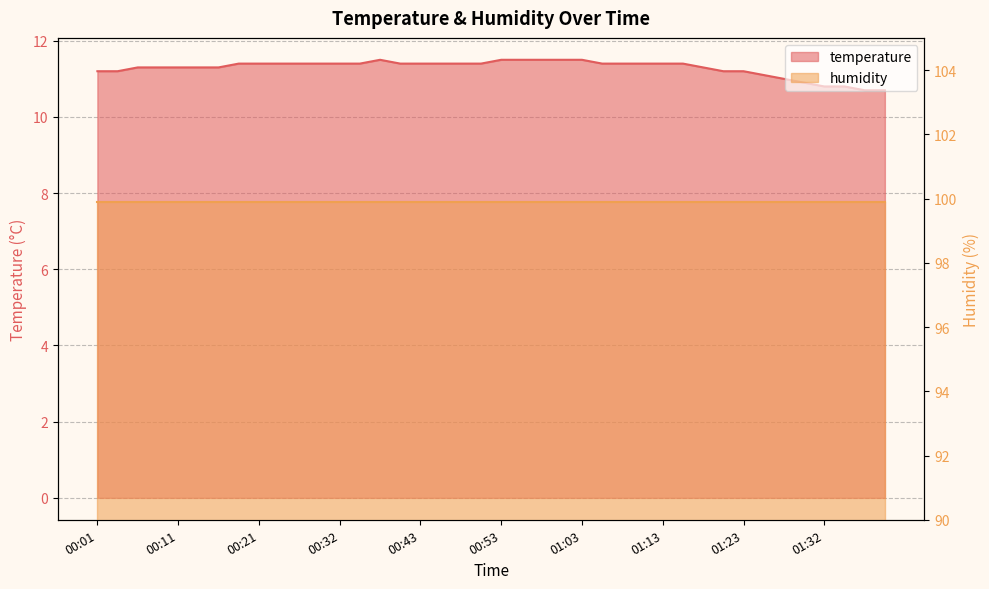

What is the sum of the values at 01:08 and 00:01?

22.6